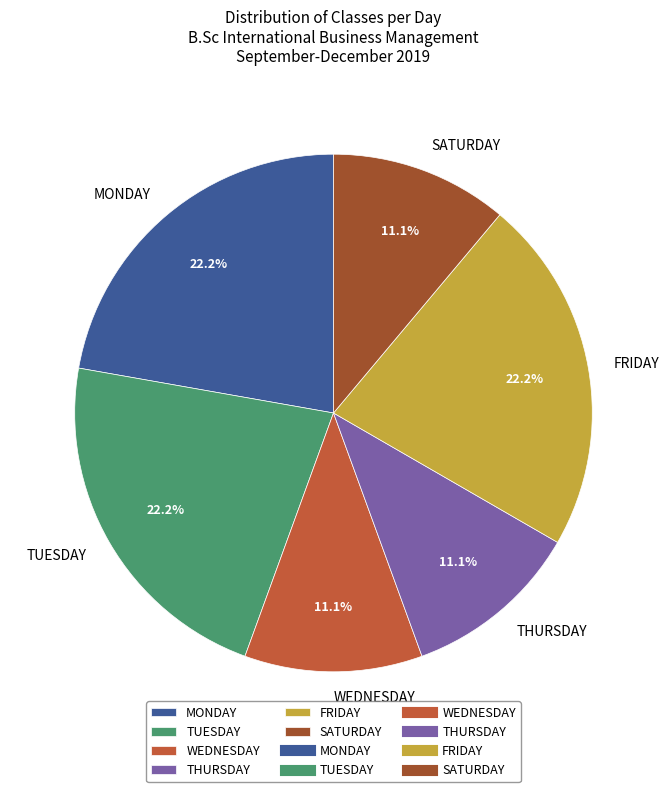

Approximately how many times larger is the value at THURSDAY compared to MONDAY?

0.5